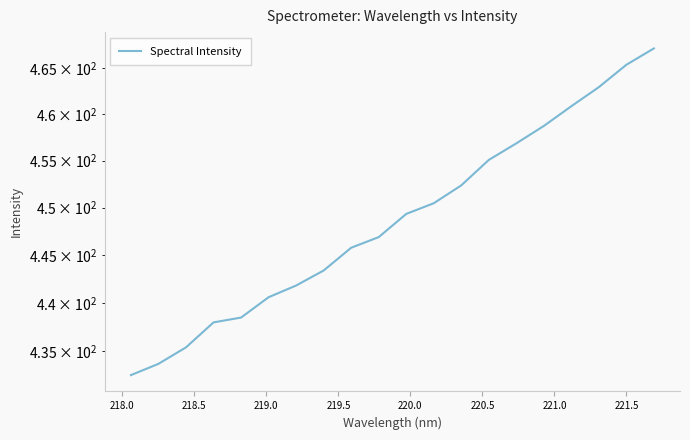

Is this an area chart (filled region under the line)?

No